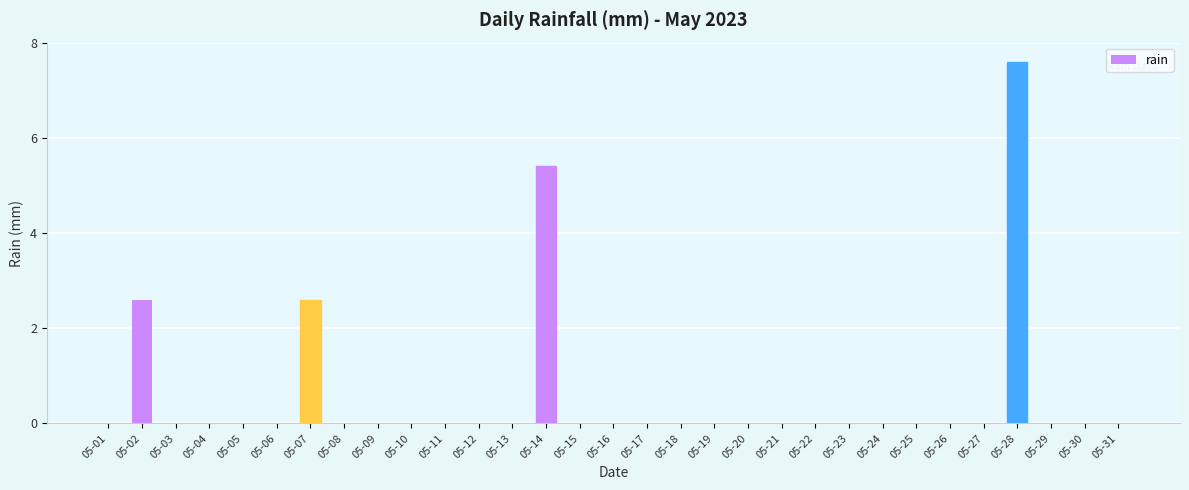

What is the maximum value shown in the chart?

7.6